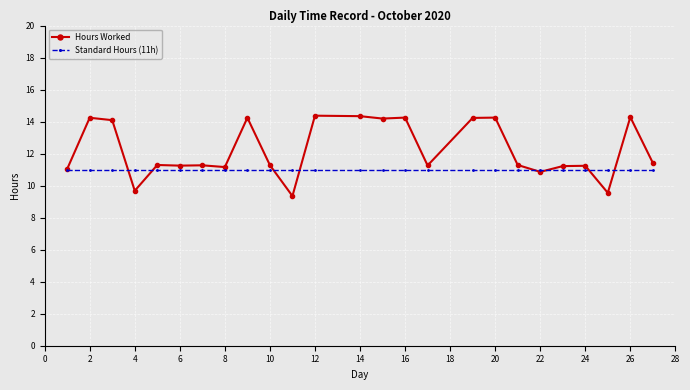

What is the value of the Standard Hours (11h) point at the 8th from the left?

11.0